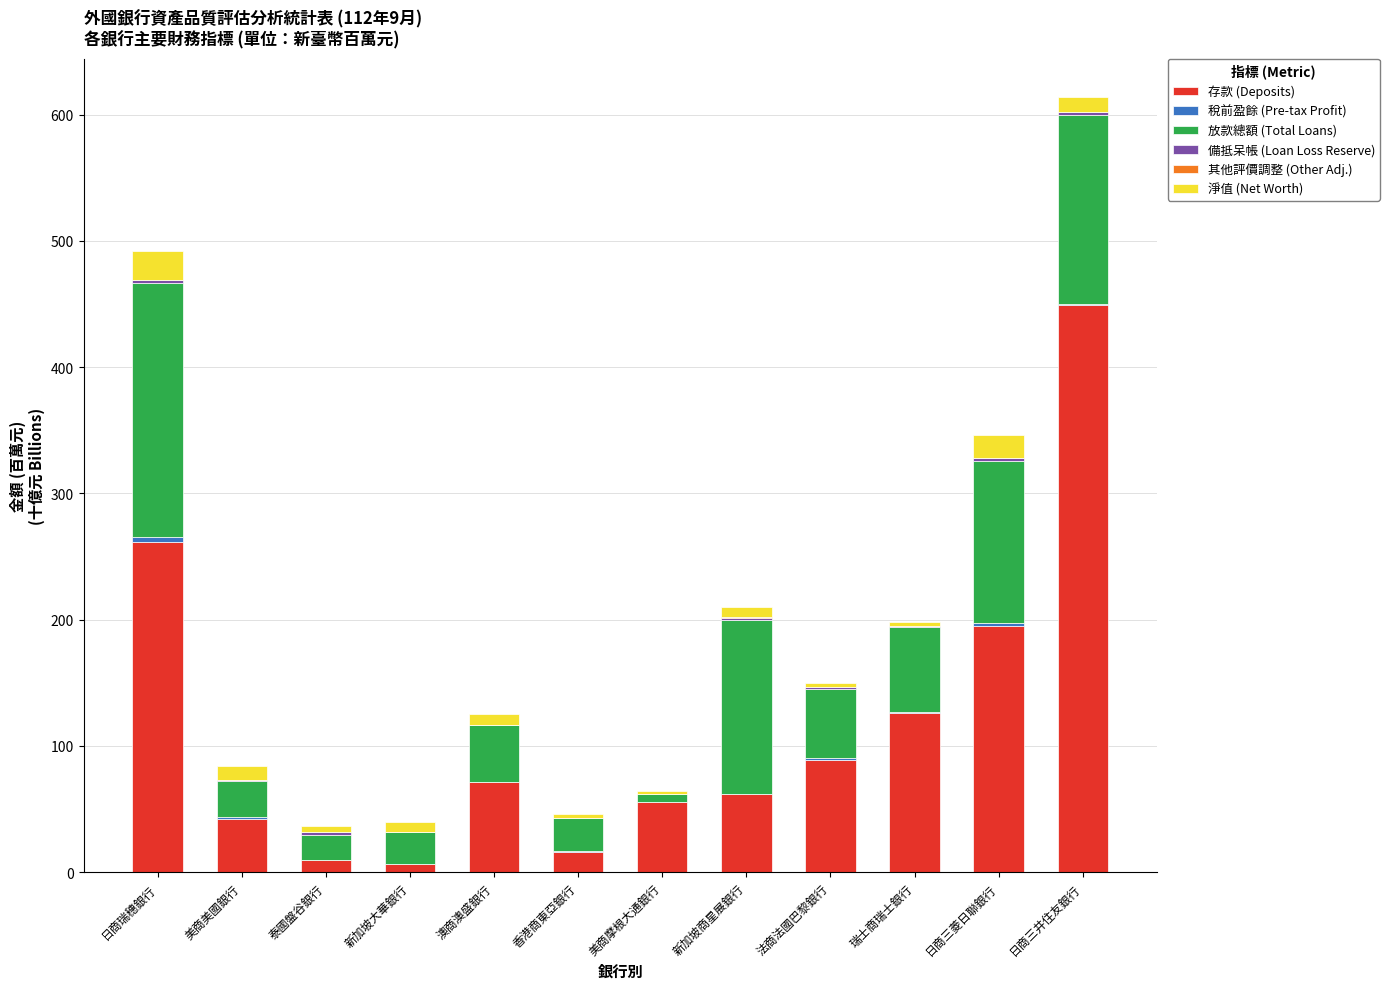

At which category is the sum across all series the highest?

日商三井住友銀行